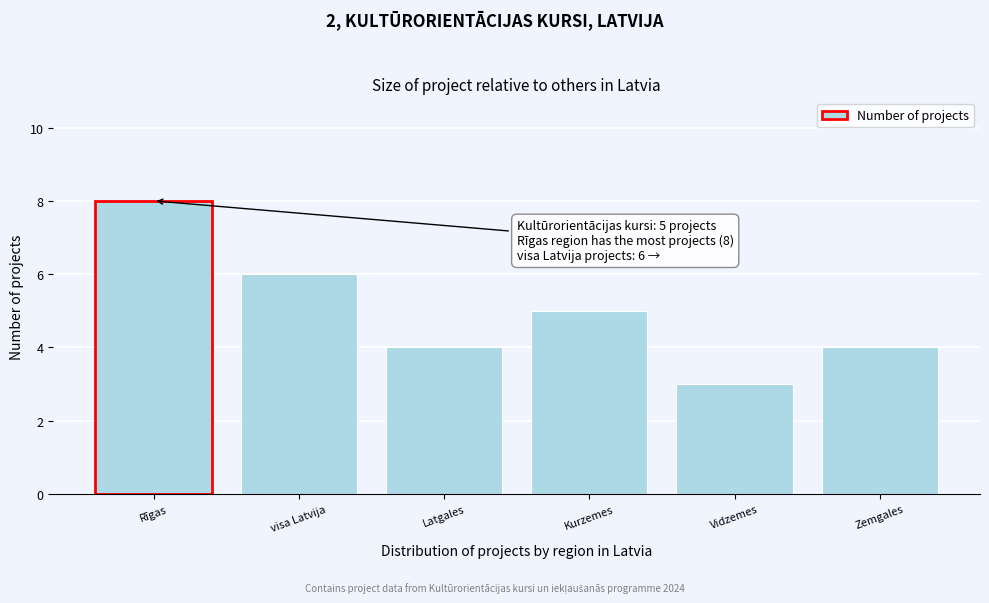

Reading left to right, list all the values displayed in this chart.

Rīgas=8	visa Latvija=6	Latgales=4	Kurzemes=5	Vidzemes=3	Zemgales=4